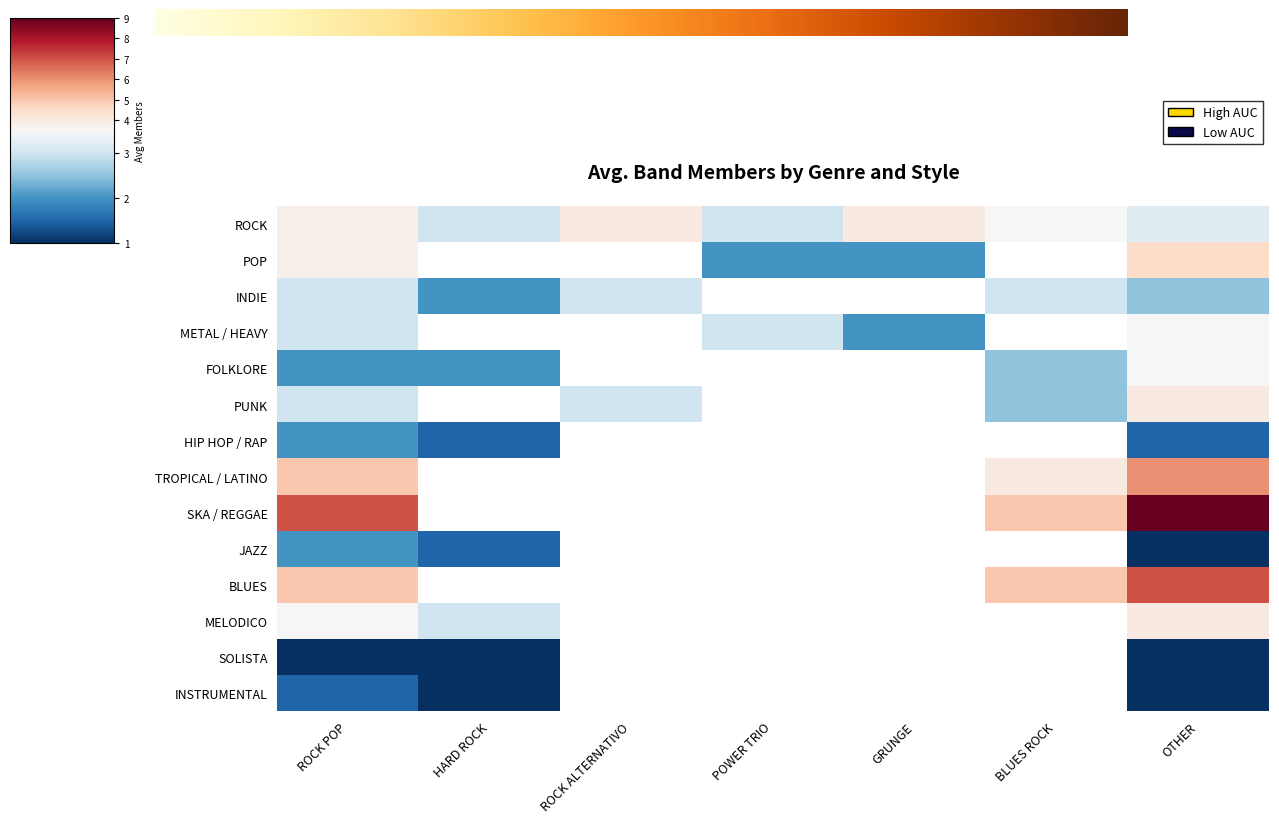

At which label is ROCK closest to 3?

HARD ROCK